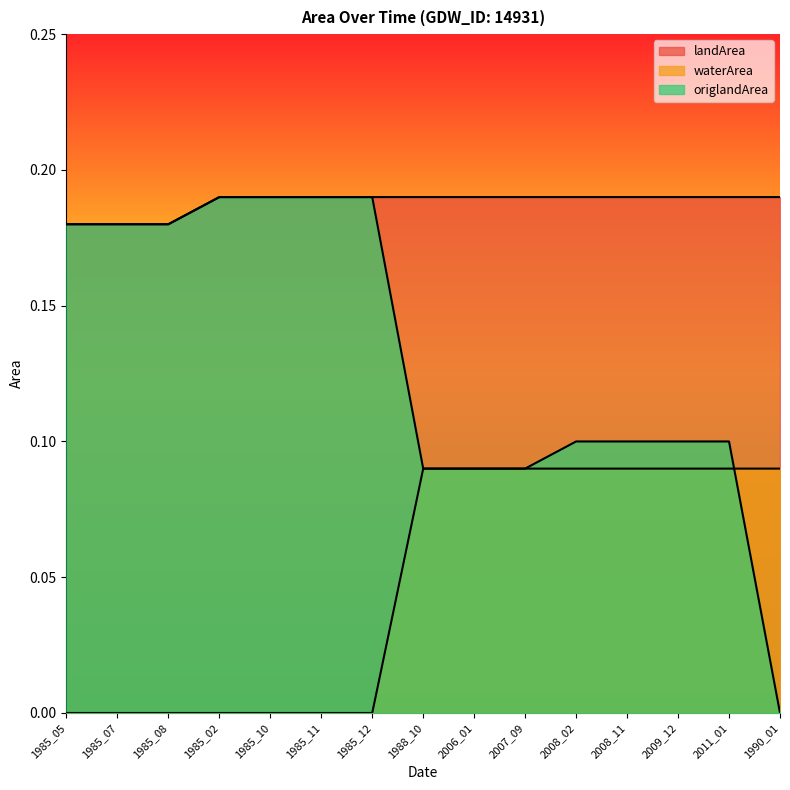

Between 1988_10 and 2008_02, which series saw the biggest shift?

origlandArea